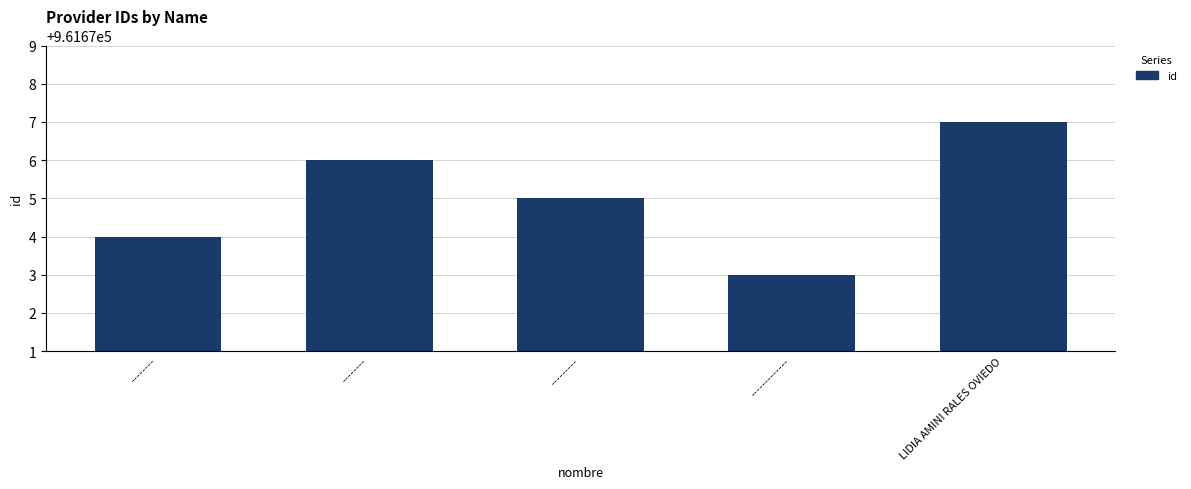

How many bars are there in total?

5